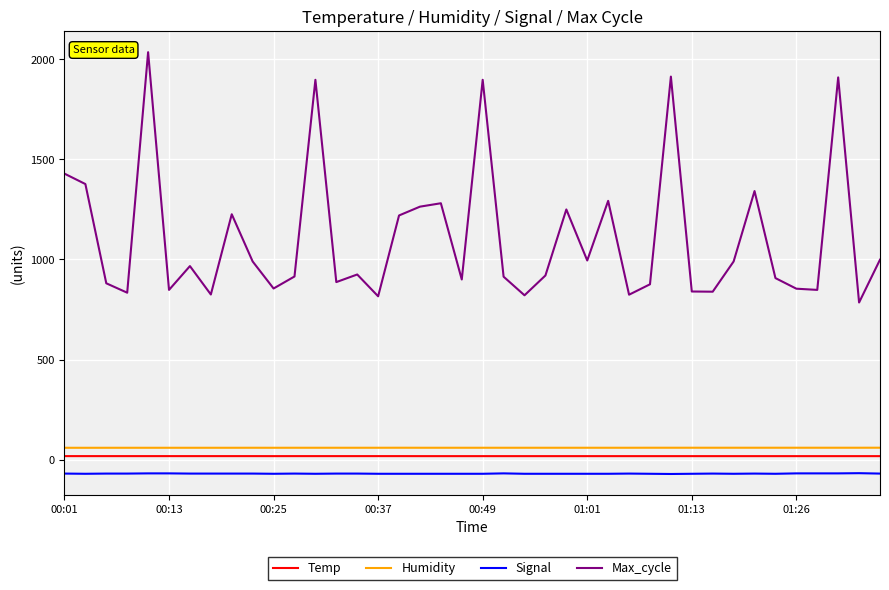

What is the highest value of the Temp series?

17.3